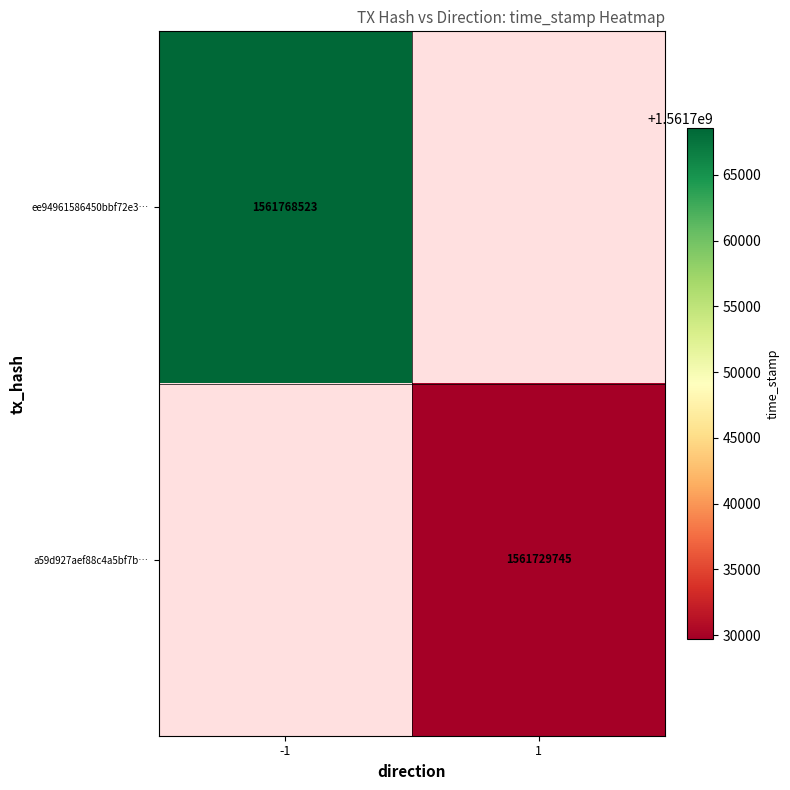

Between 1 and -1, which is larger?

-1